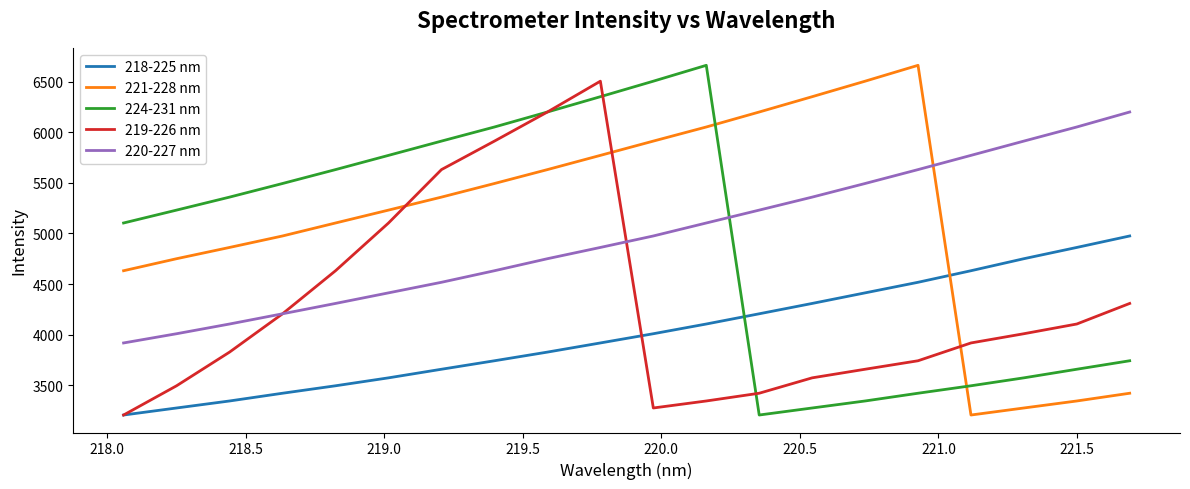

At how many categories does at least one series exceed 3223?

20